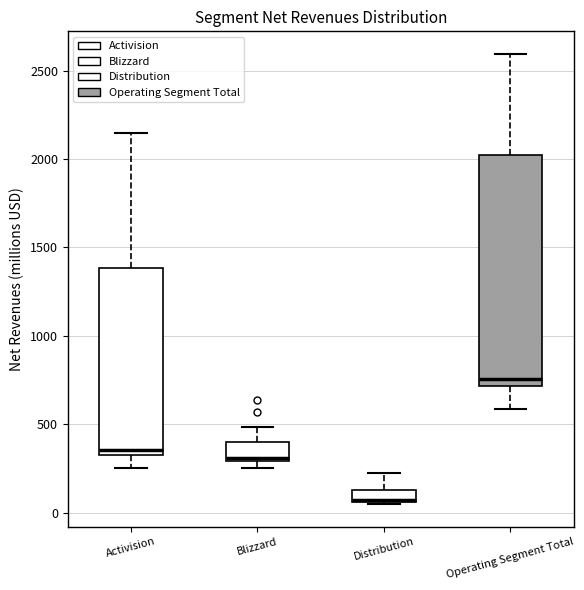

Which box is the tallest, from its lower edge to its upper edge?

Operating Segment Total